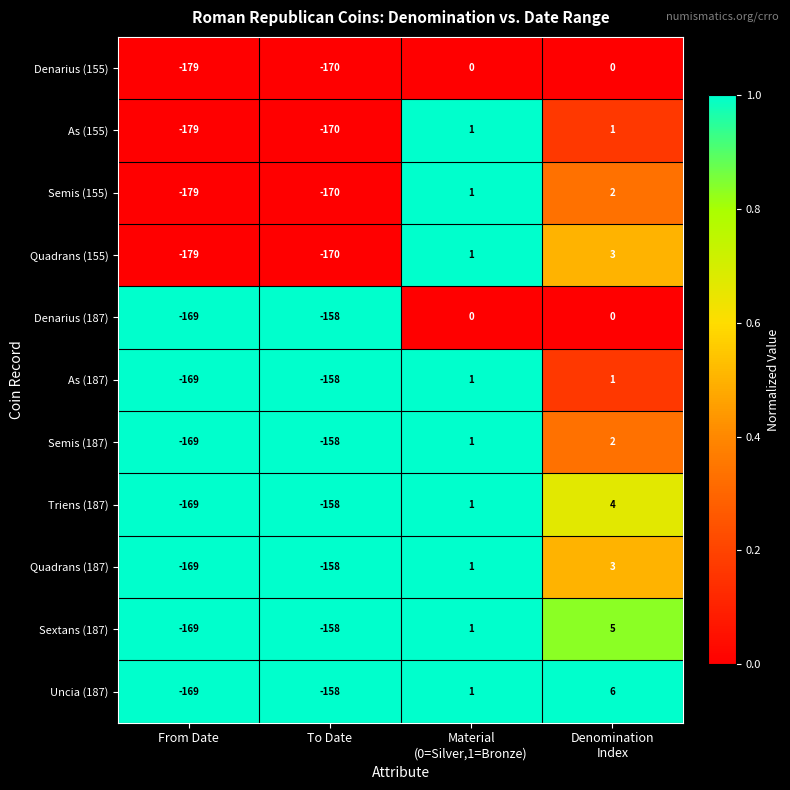

Which series has the largest total across all categories?

Uncia (187)